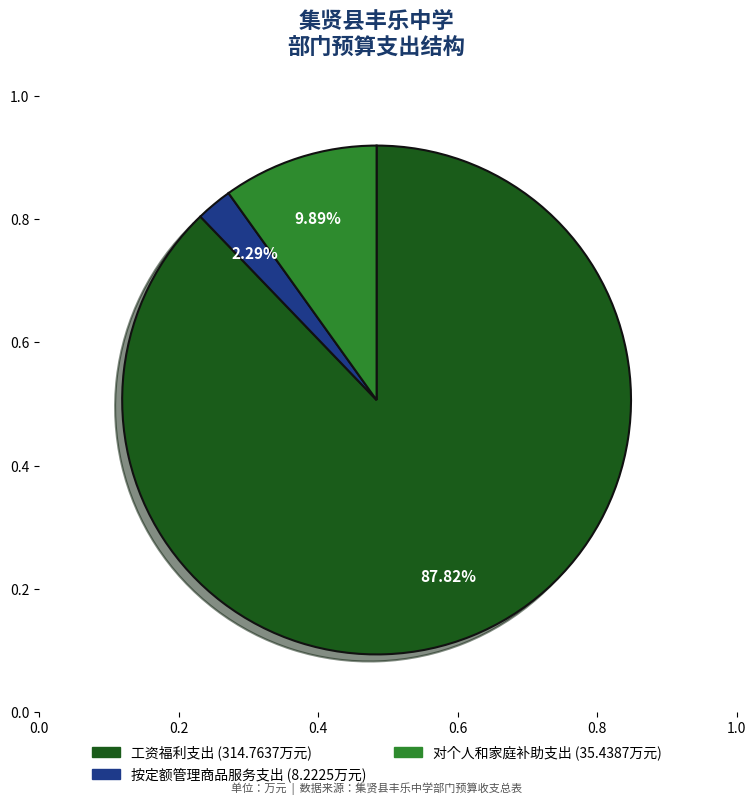

To the nearest percent, what is the difference between the largest and smallest slice percentages?

86%